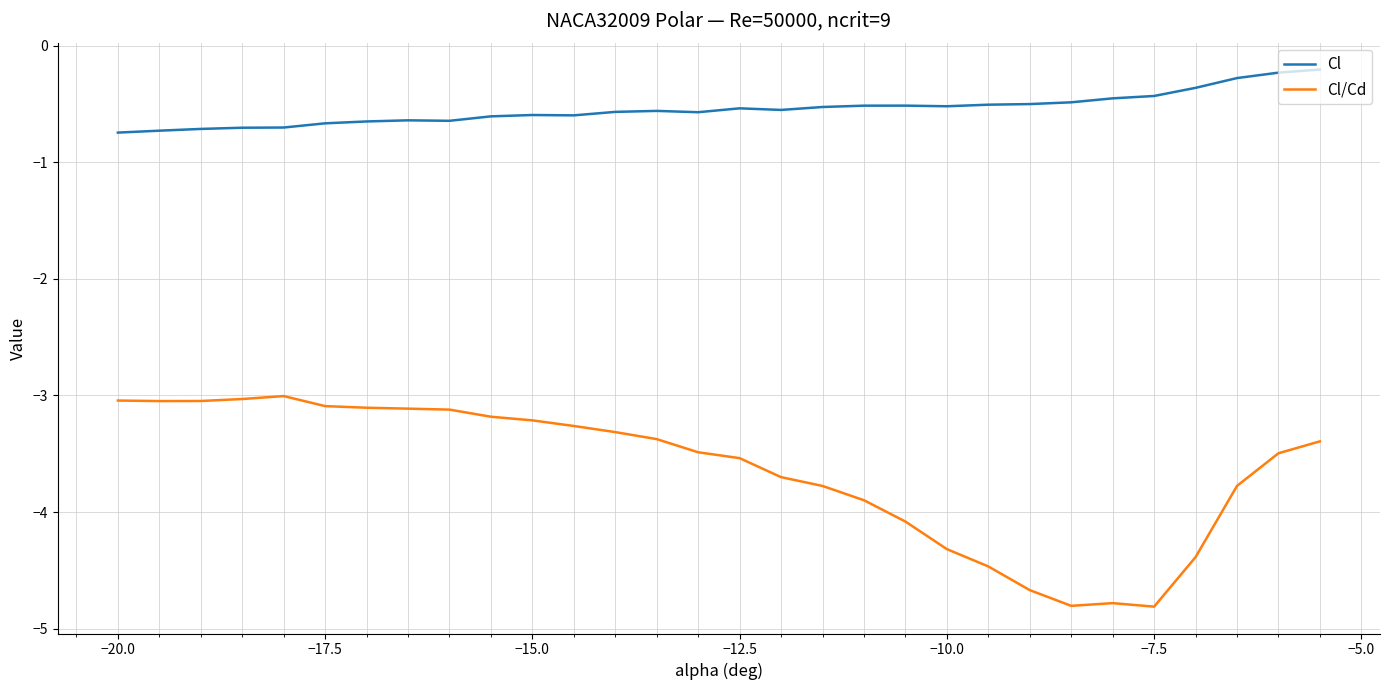

True or false: Cl has more than 2 interior local peaks.

True